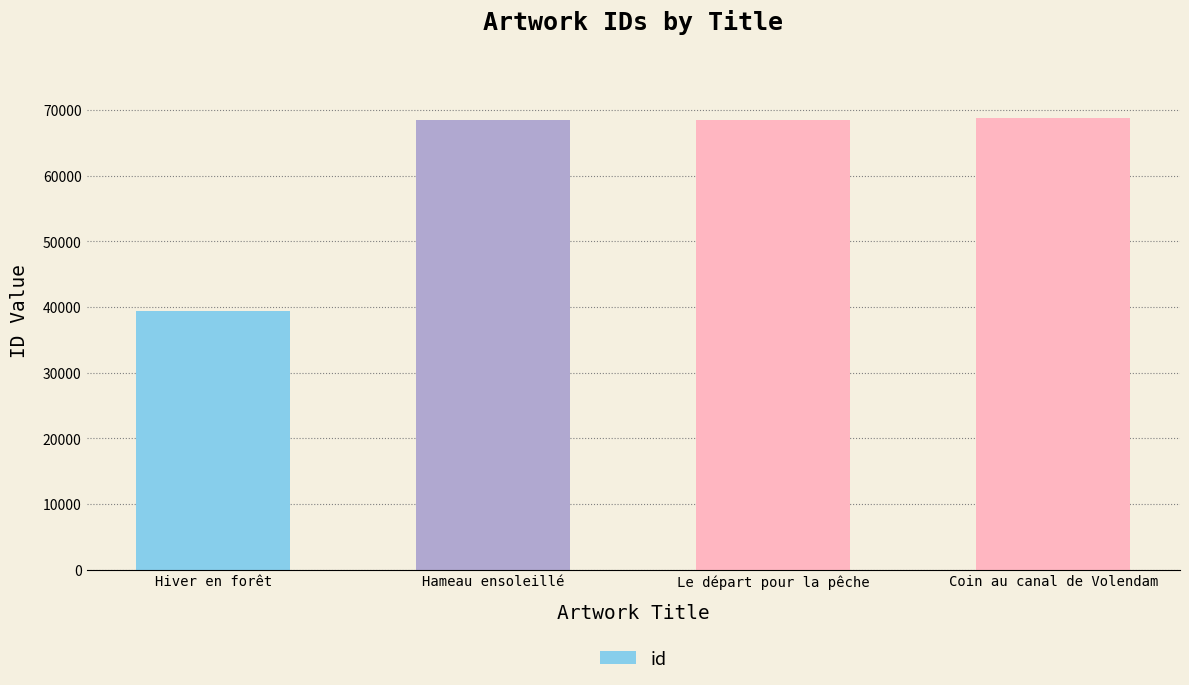

What is the change in value from Hiver en forêt to Hameau ensoleillé?

+28985